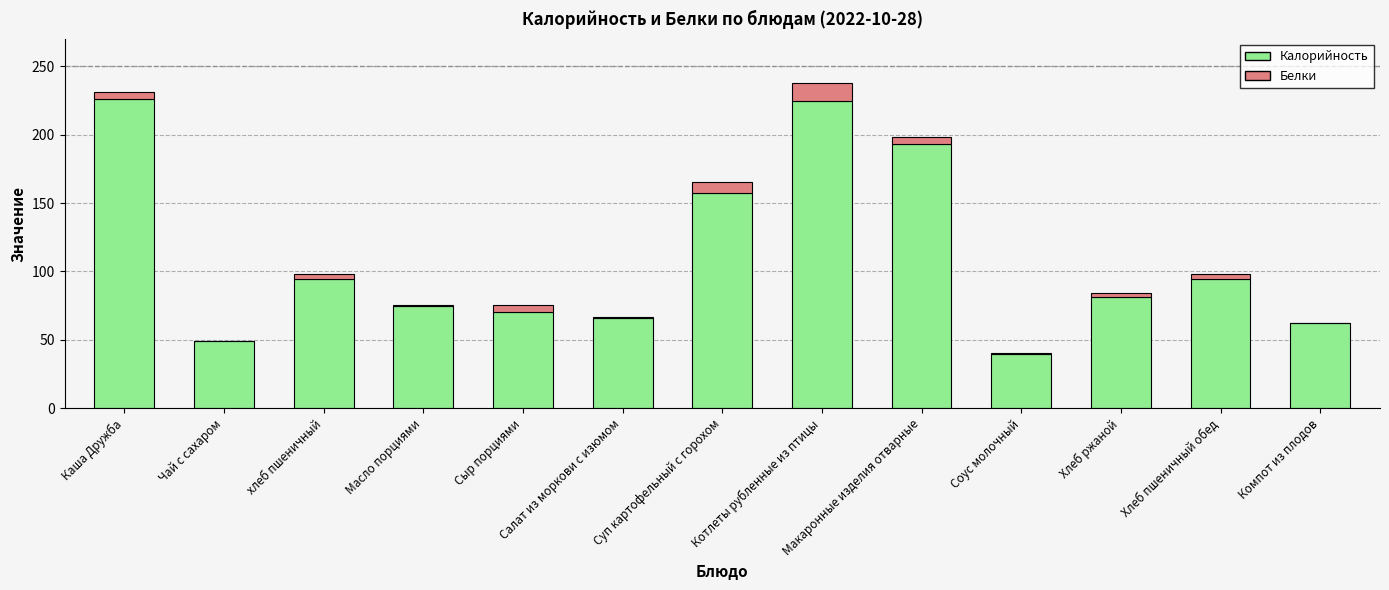

What is the maximum value for Калорийность?

226.1